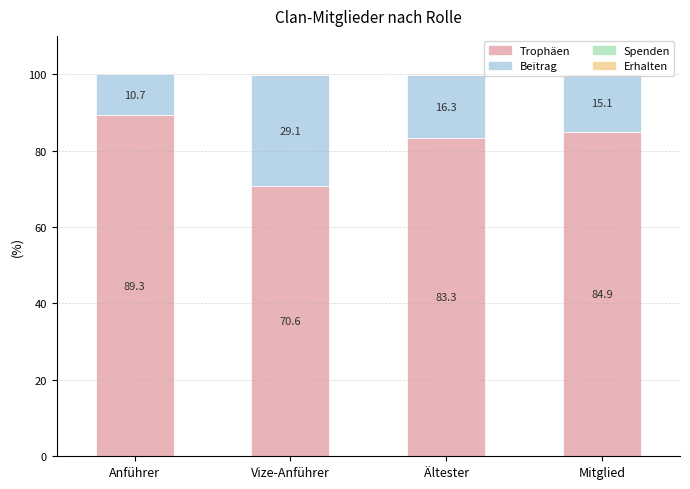

True or false: Trophäen has a value of 104.7 at Vize-Anführer.

False